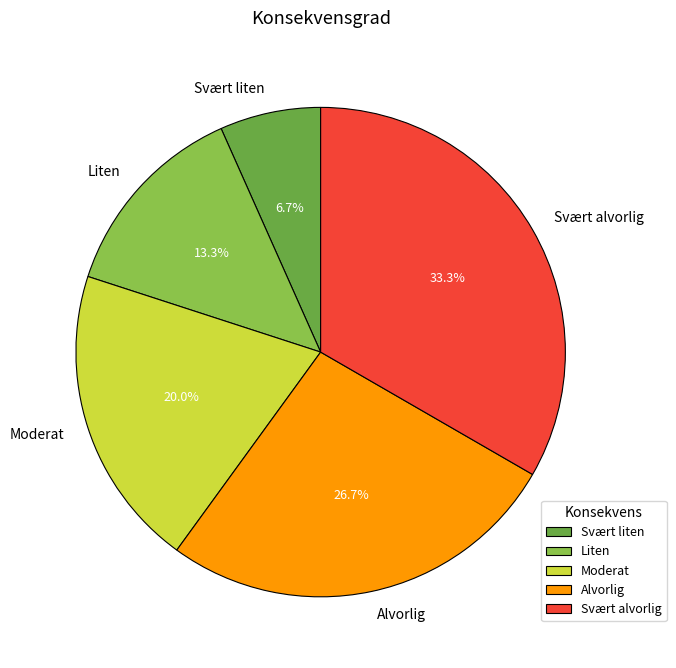

What percentage do Svært liten and Moderat together represent?

26.7%